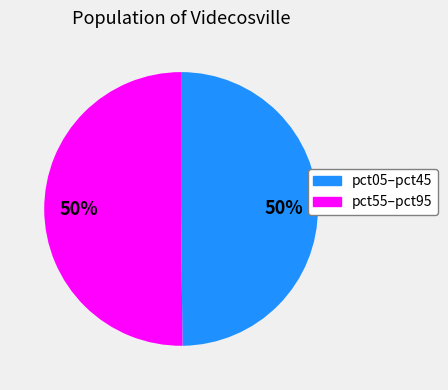

To the nearest percent, what is the average slice percentage?

50%